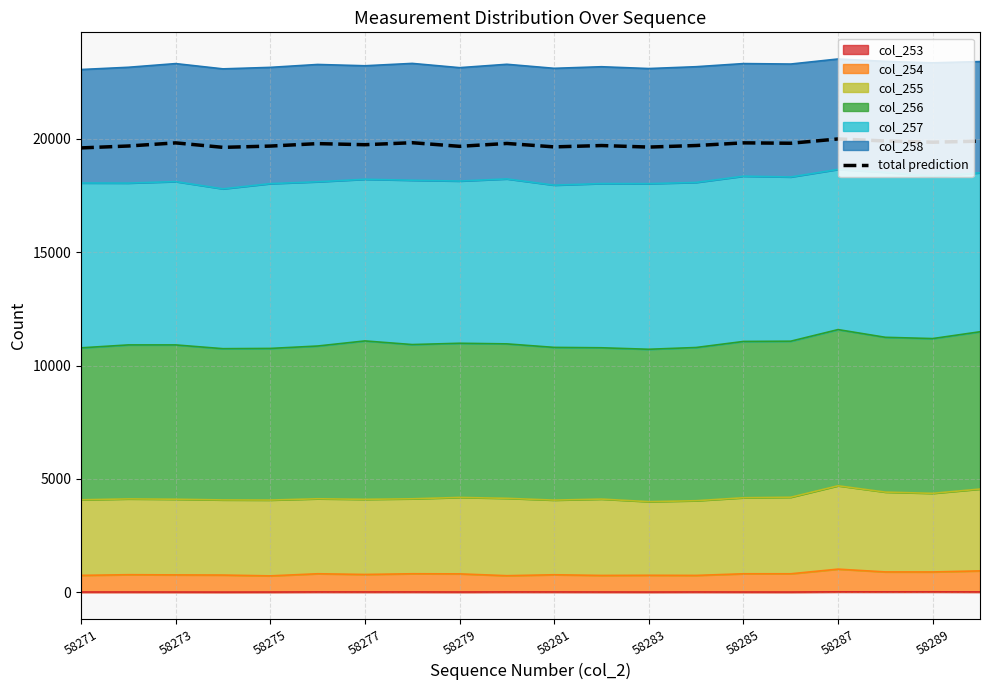

How many interior local peaks (higher than both neighbors) does the data have?

7